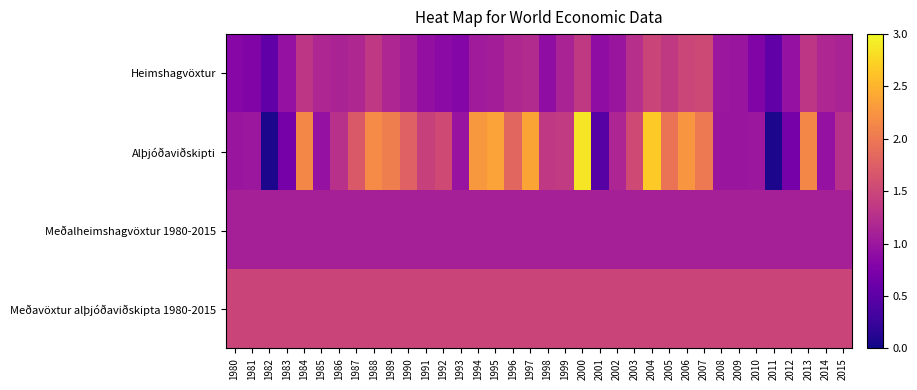

Which series has the largest total across all categories?

Meðavöxtur alþjóðaviðskipta 1980-2015